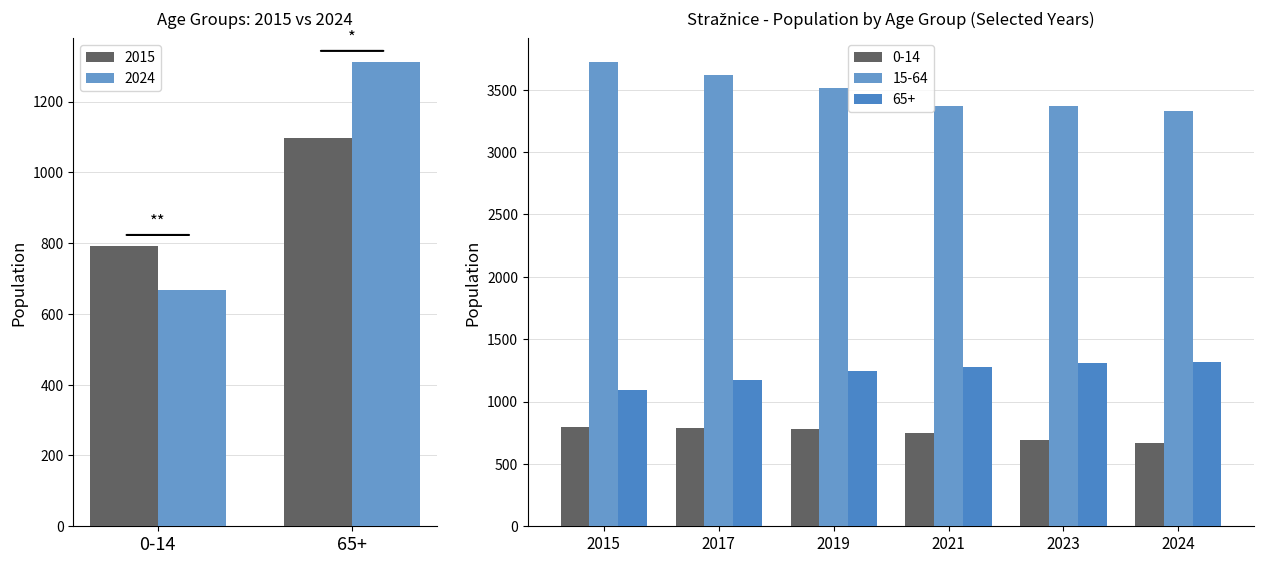

What is the maximum value shown in the chart?

3725